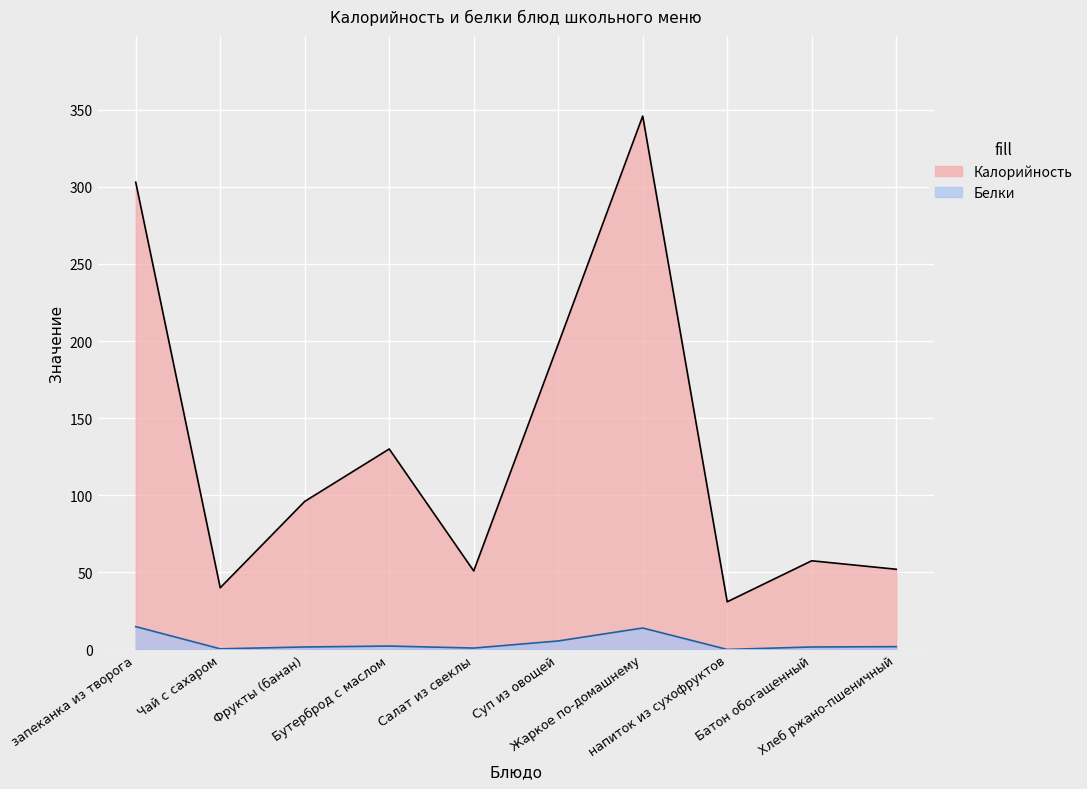

What is the total value across all series at Жаркое по-домашнему?

359.8